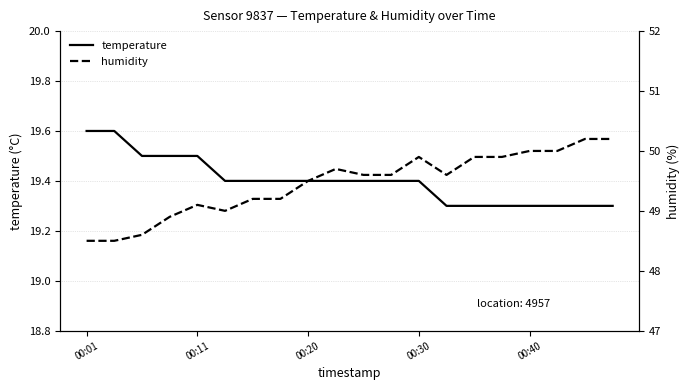

How many distinct data groups are displayed?

2